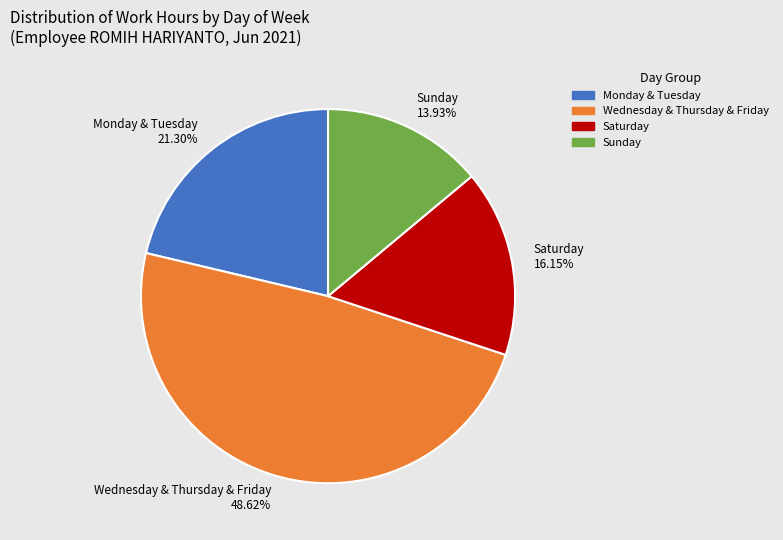

Rank the categories by value from highest to lowest.

Wednesday & Thursday & Friday, Monday & Tuesday, Saturday, Sunday